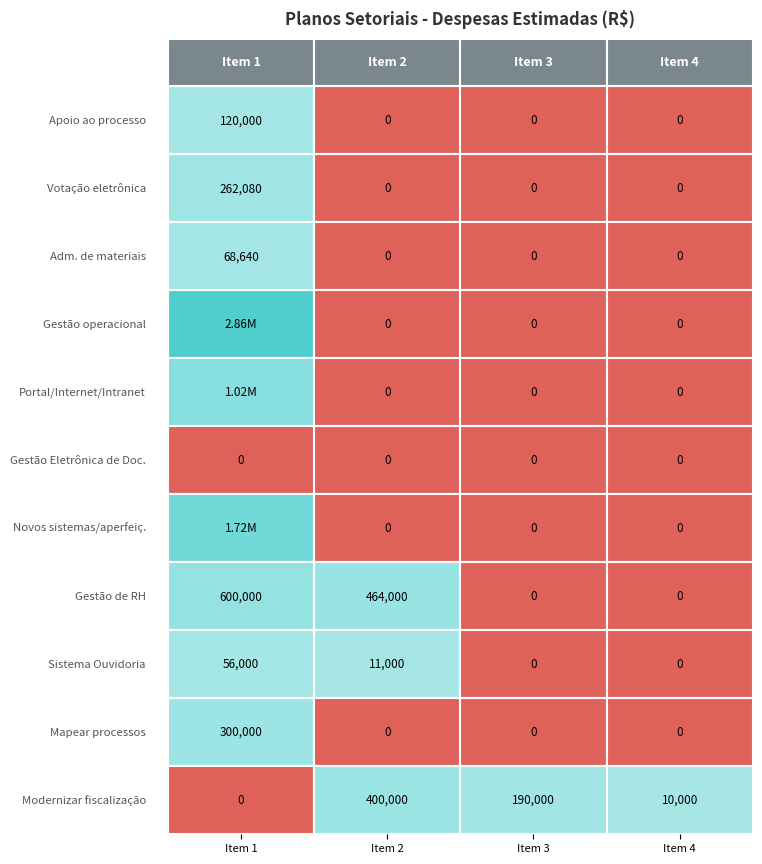

List the labels in order of Item 1 value, largest first.

3, 6, 4, 7, 9, 1, 0, 2, 8, 5, 10